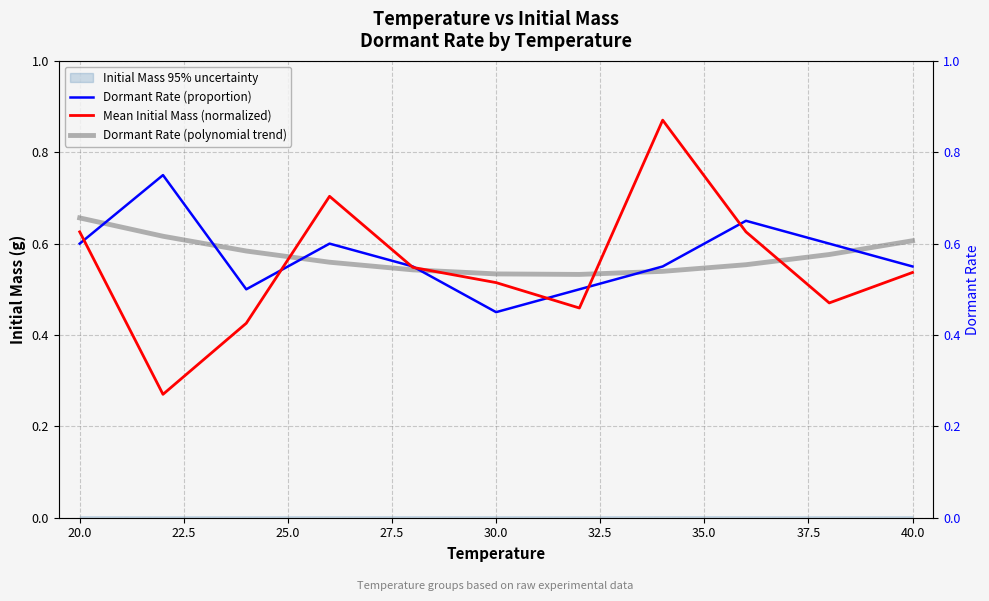

Does the chart have visible grid lines?

Yes